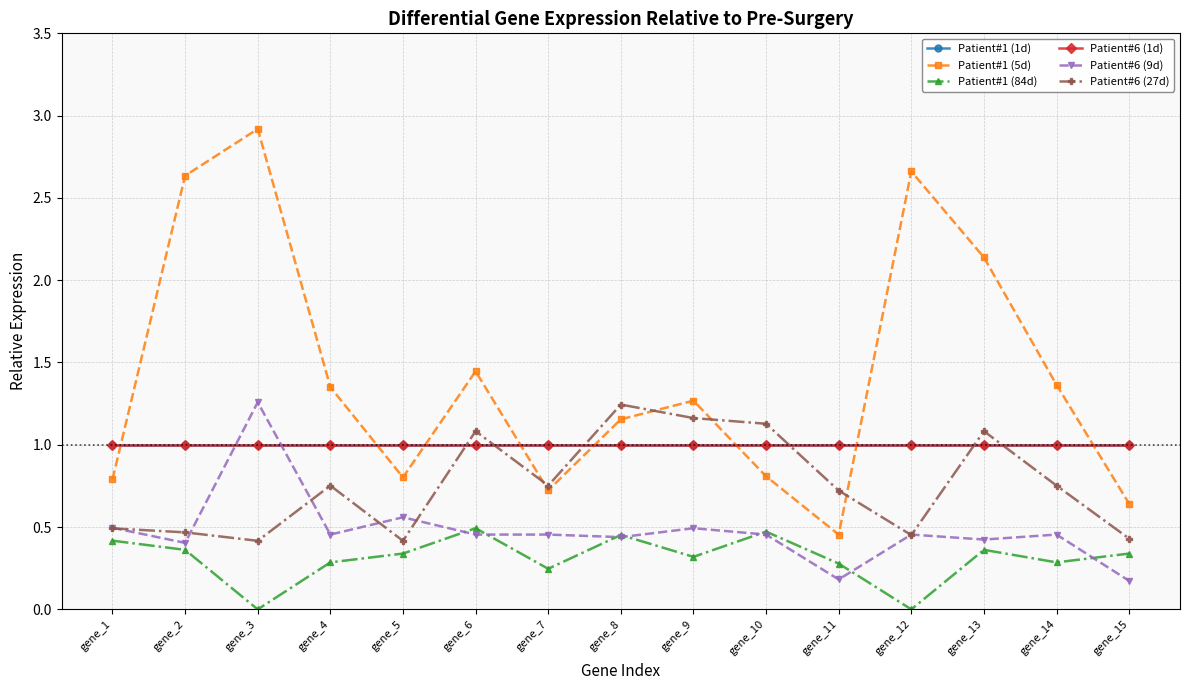

Does the chart display data point markers on the line(s)?

Yes